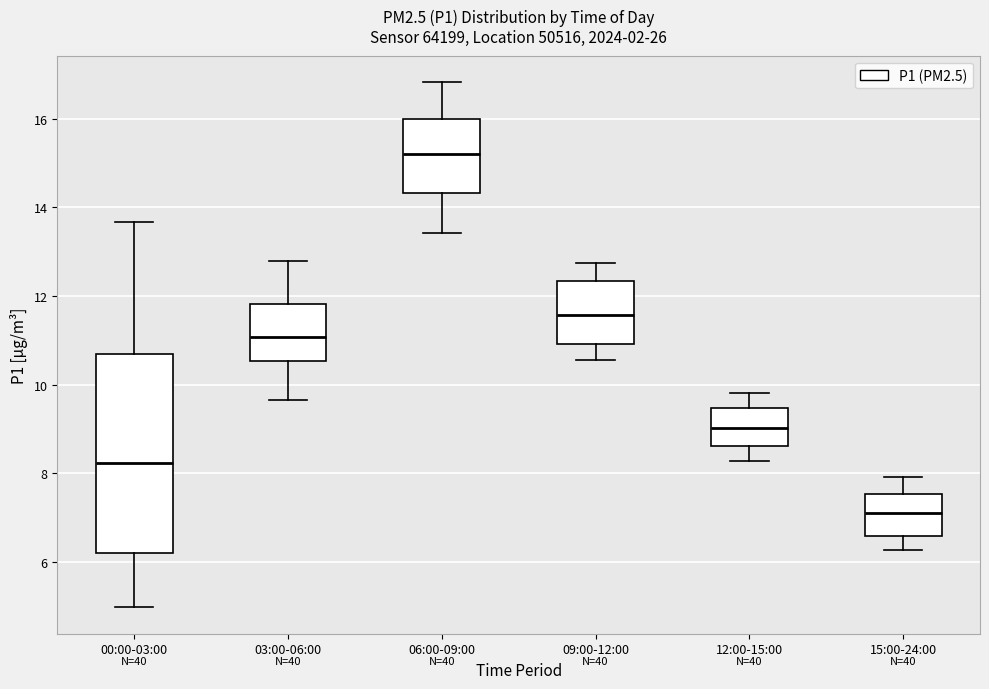

Where does the lower whisker of the box for 15:00-24:00 end on the y-axis? The values are not printed on the chart, so give them approximately, as read against the axis.

6.2